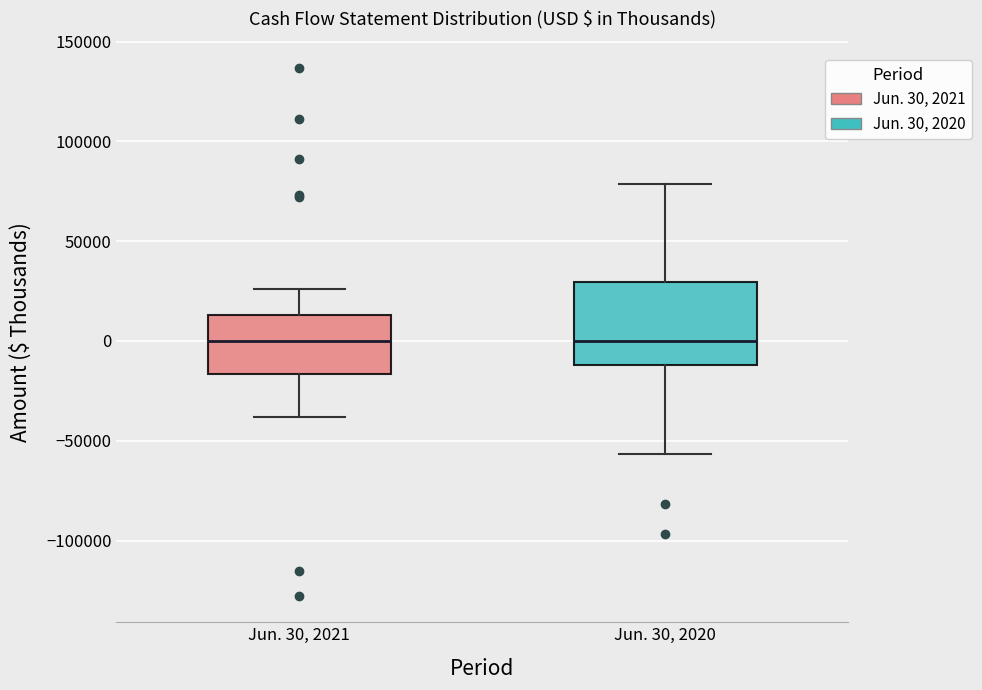

Where is the upper edge of the box for Jun. 30, 2020 on the y-axis? The values are not printed on the chart, so give them approximately, as read against the axis.

30000